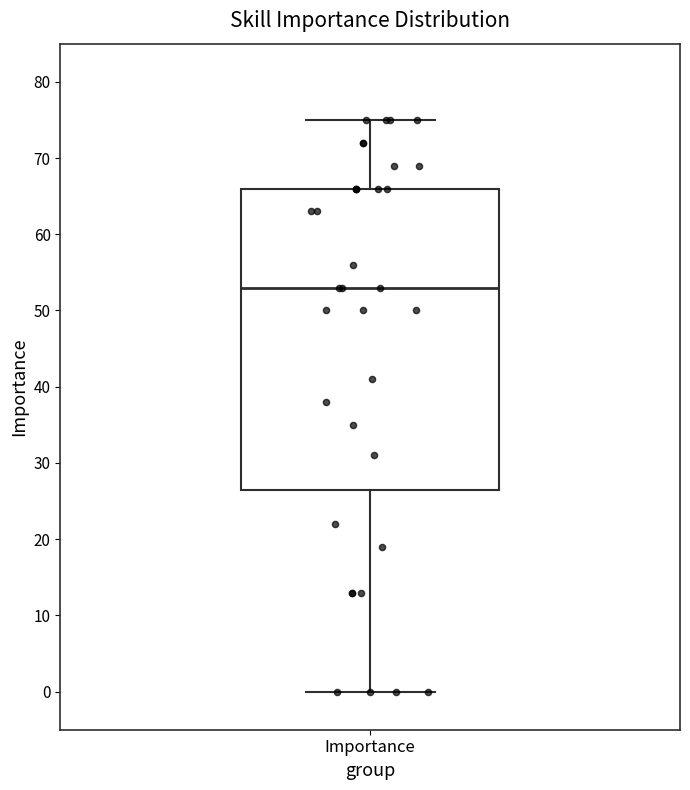

Transcribe this box plot: give where the median line is, the range the box spans, and where the two whiskers end, as read against the y-axis. The values are not printed on the chart, so give them approximately, as read against the axis.

median 53, box 27 to 66, whiskers 0 to 75